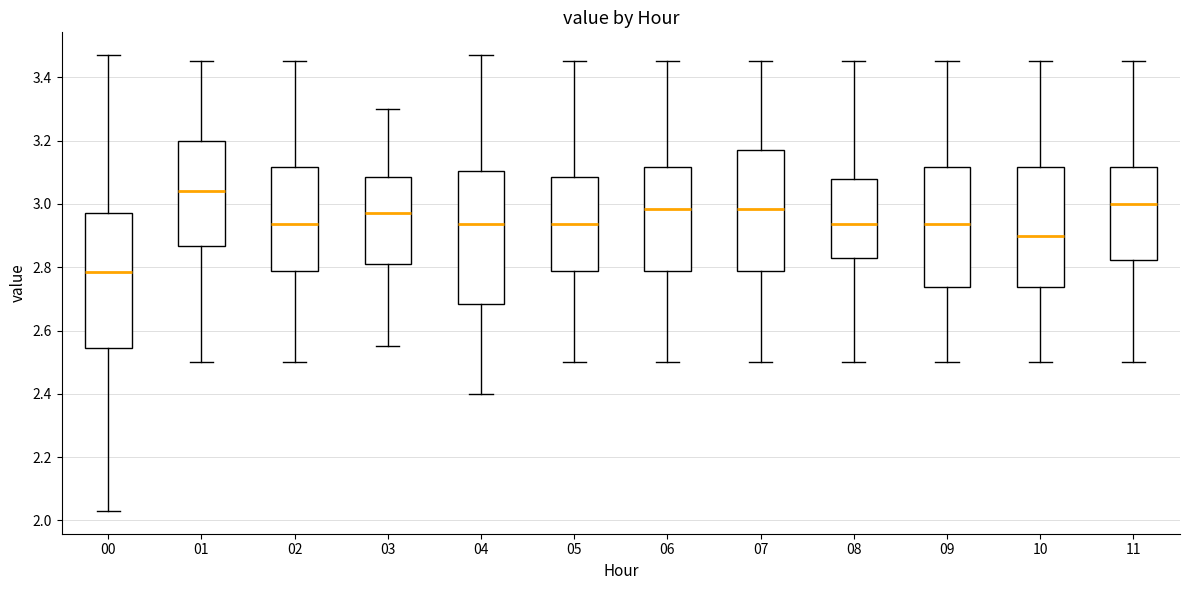

Where does the median line of the box at x = 04 sit on the y-axis? The values are not printed on the chart, so give them approximately, as read against the axis.

2.94